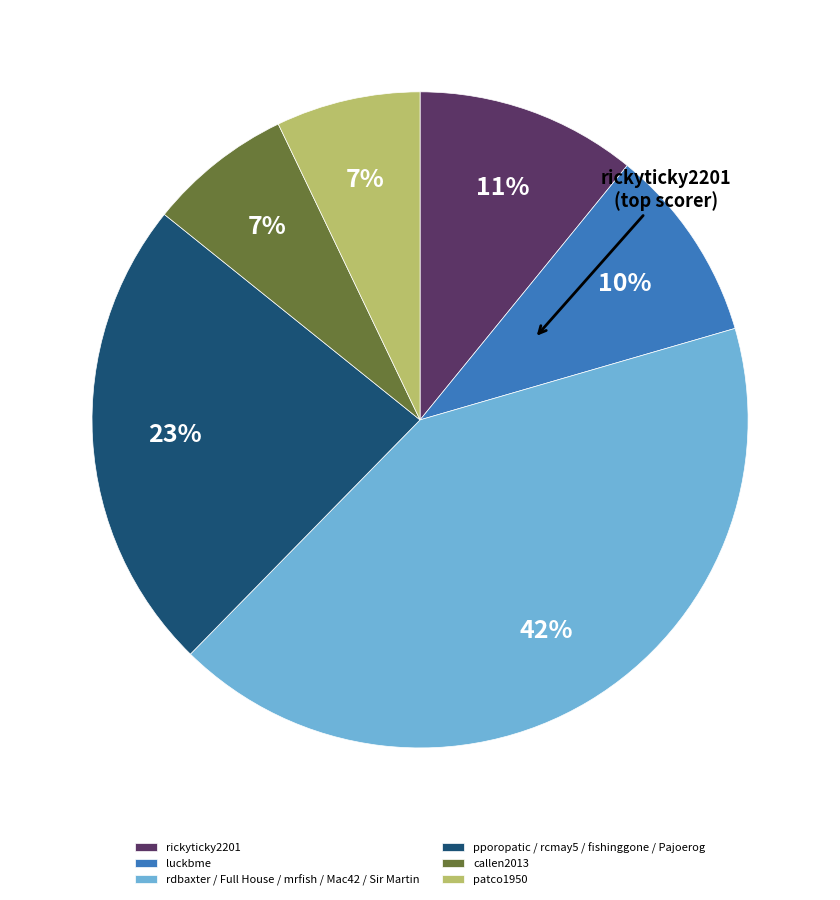

Do pporopatic / rcmay5 / fishinggone / Pajoerog and patco1950 together represent more than half of the pie?

No